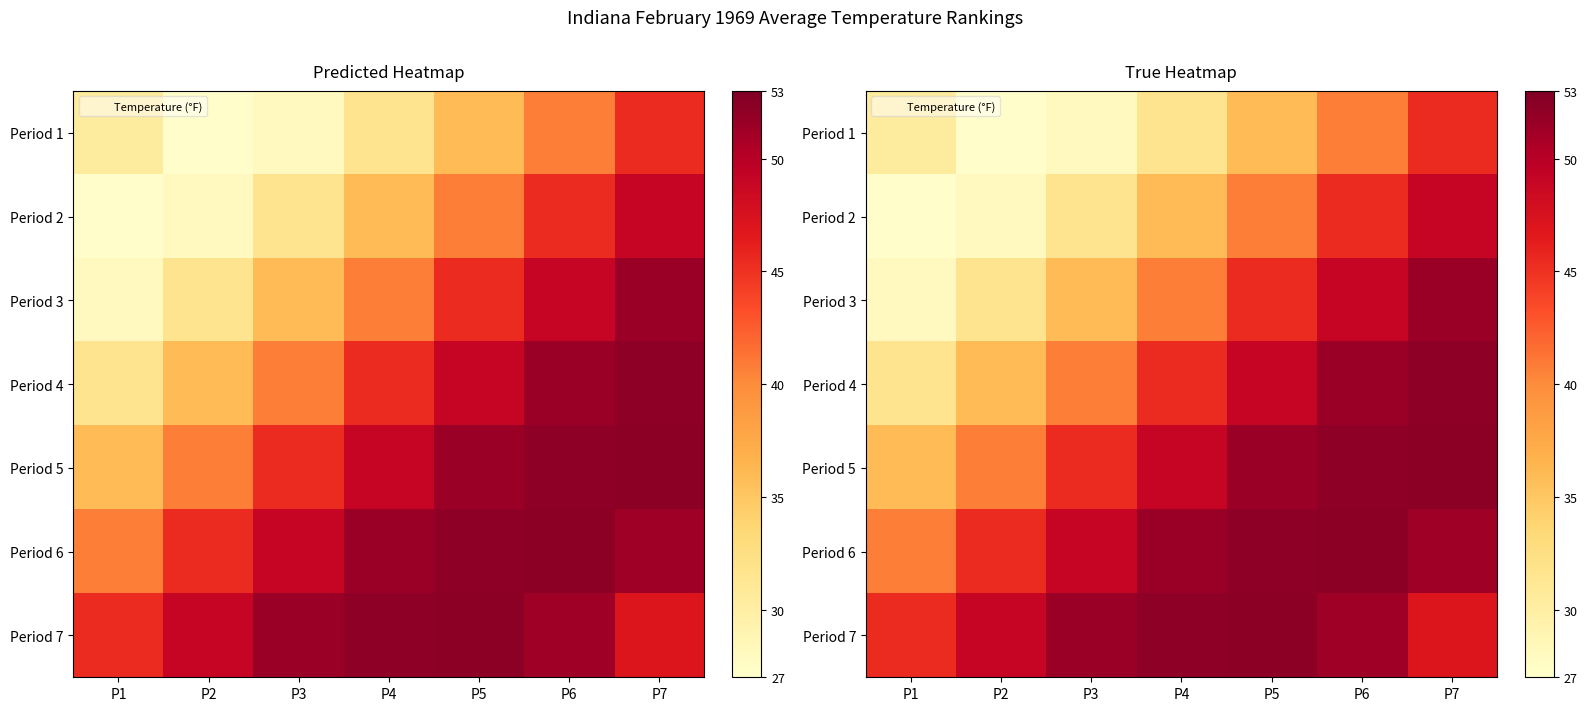

The value of Period 5 at P2 is 40.8. True or false?

True